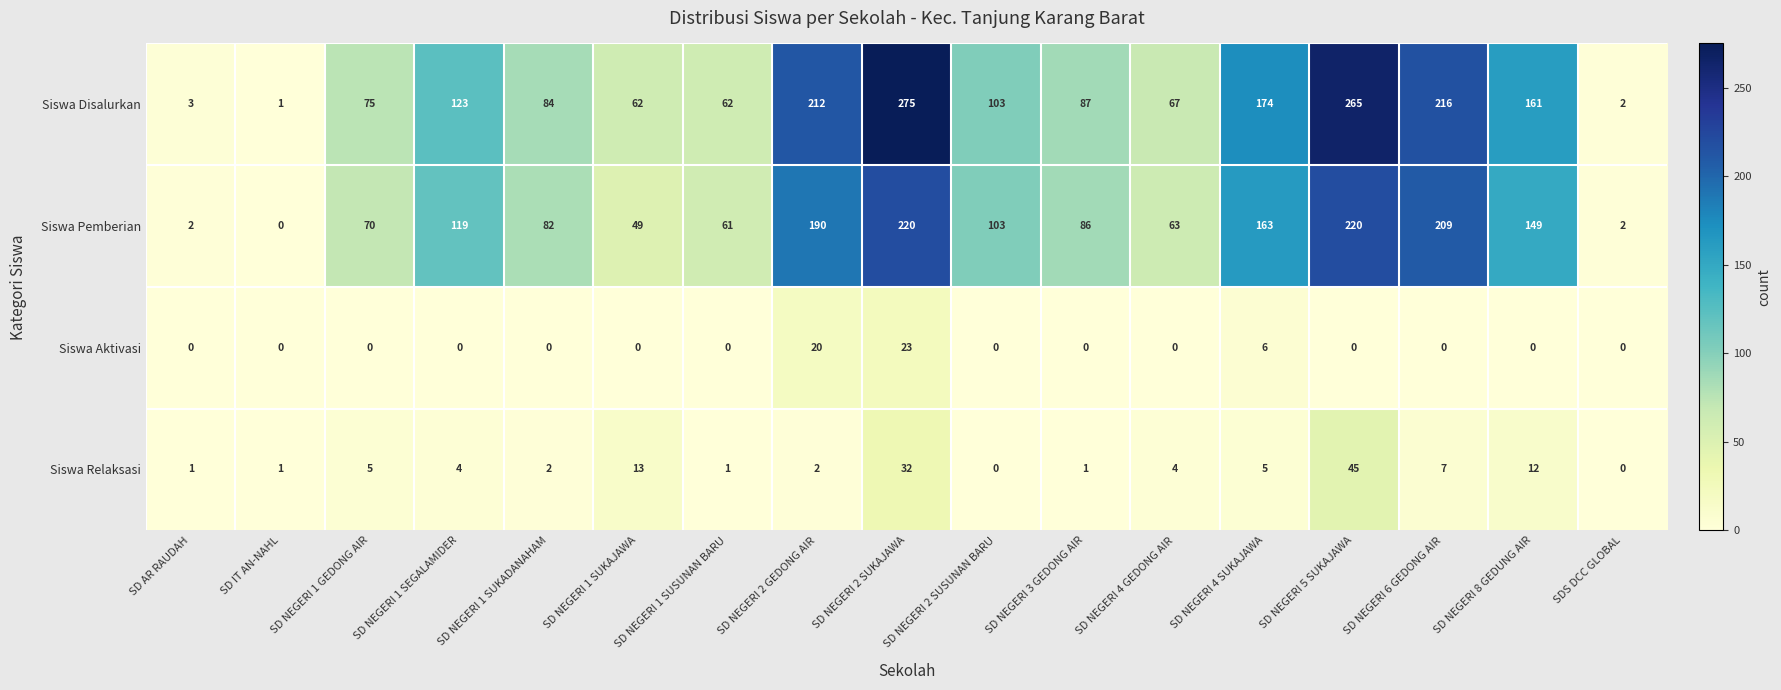

Where does the Siswa Relaksasi series first go above 4?

SD NEGERI 1 GEDONG AIR